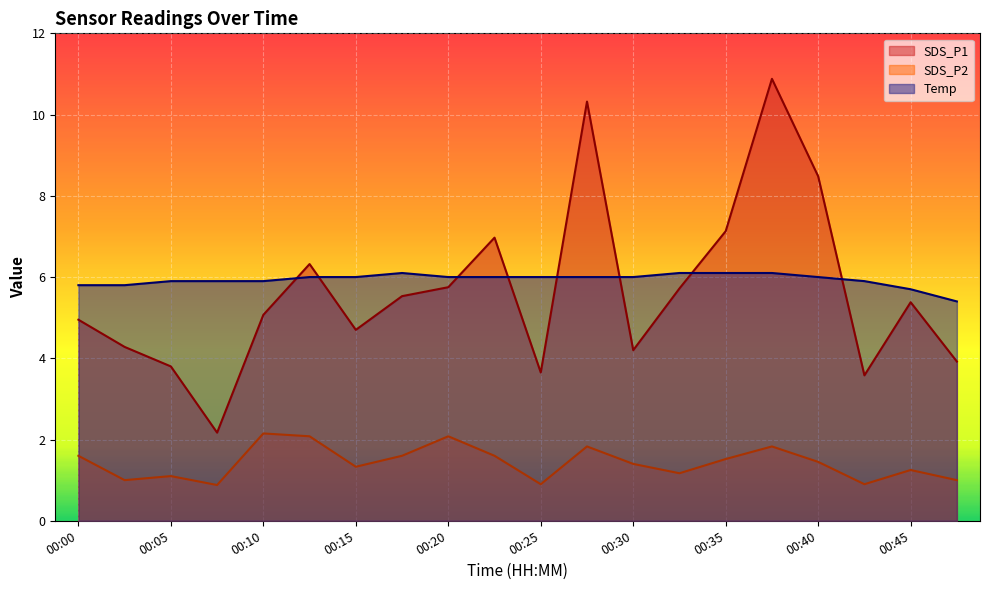

Which series has the largest total across all categories?

Temp